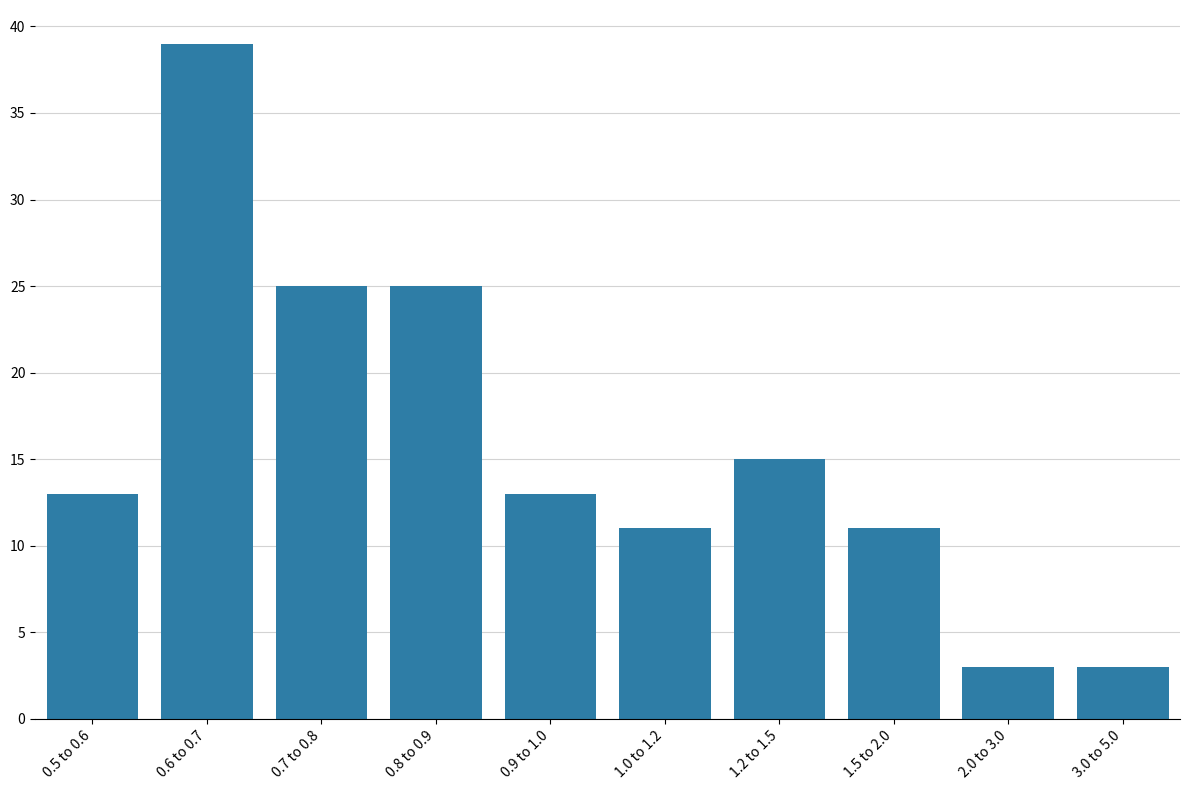

Reading left to right, list all the values displayed in this chart.

0.5 to 0.6=13	0.6 to 0.7=39	0.7 to 0.8=25	0.8 to 0.9=25	0.9 to 1.0=13	1.0 to 1.2=11	1.2 to 1.5=15	1.5 to 2.0=11	2.0 to 3.0=3	3.0 to 5.0=3